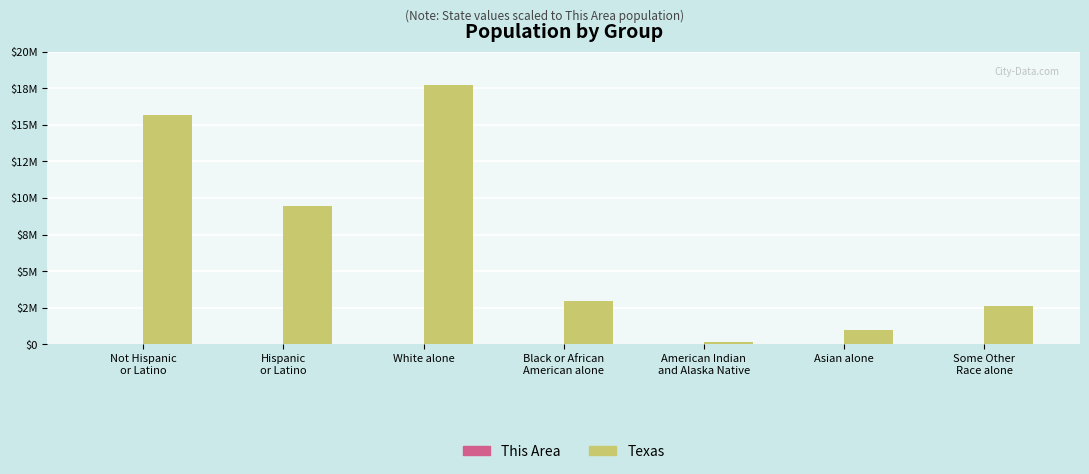

Which label corresponds to the largest value in the chart?

White alone